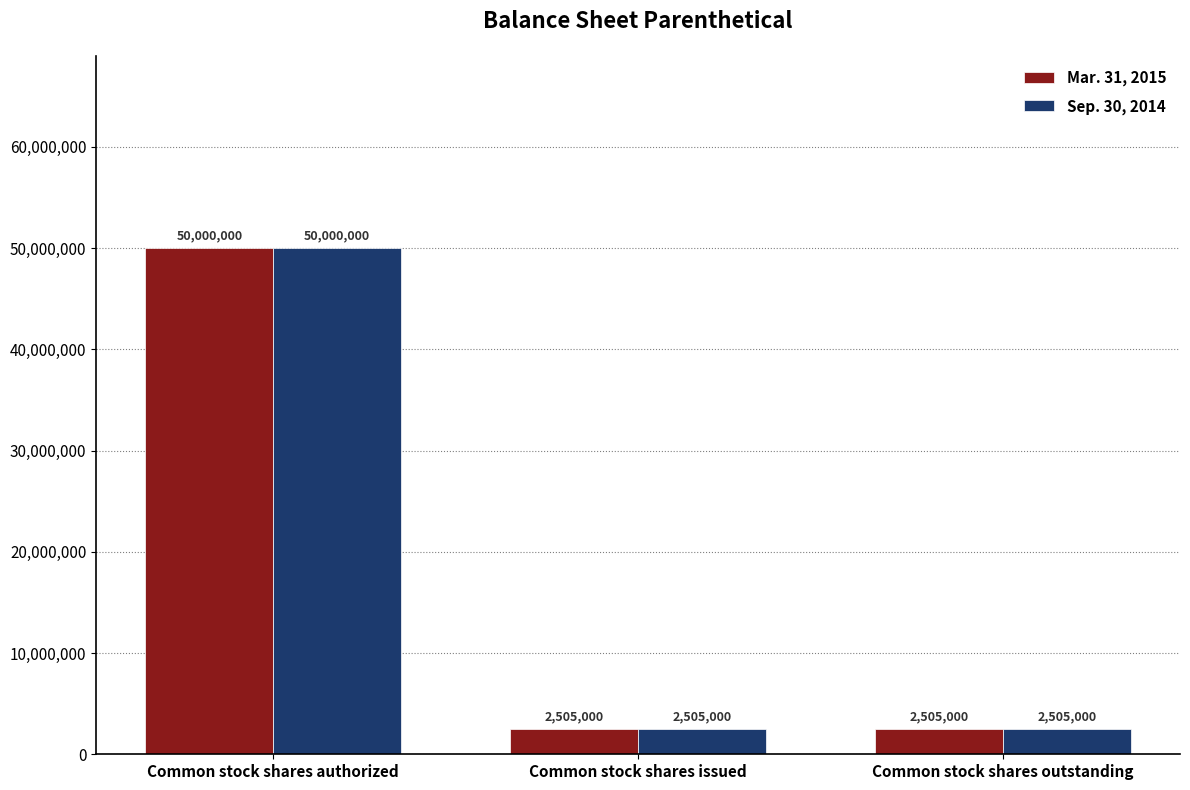

Reading left to right, what are all the values shown in this chart?

Mar. 31, 2015: Common stock shares authorized=50000000	Common stock shares issued=2505000	Common stock shares outstanding=2505000
Sep. 30, 2014: Common stock shares authorized=50000000	Common stock shares issued=2505000	Common stock shares outstanding=2505000